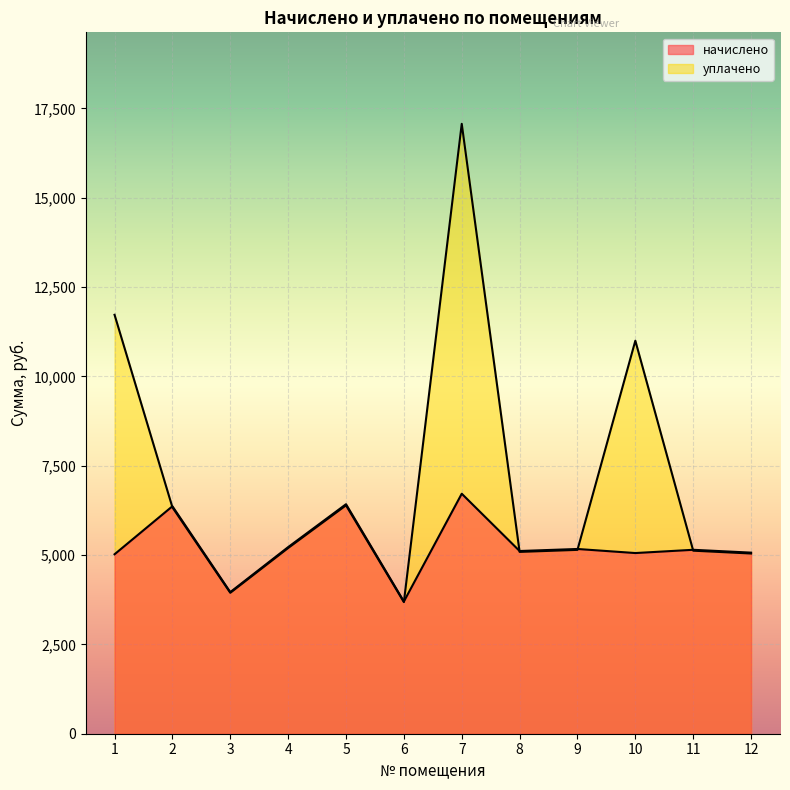

In начислено, how many points are higher than both neighbors (excluding endpoints)?

5